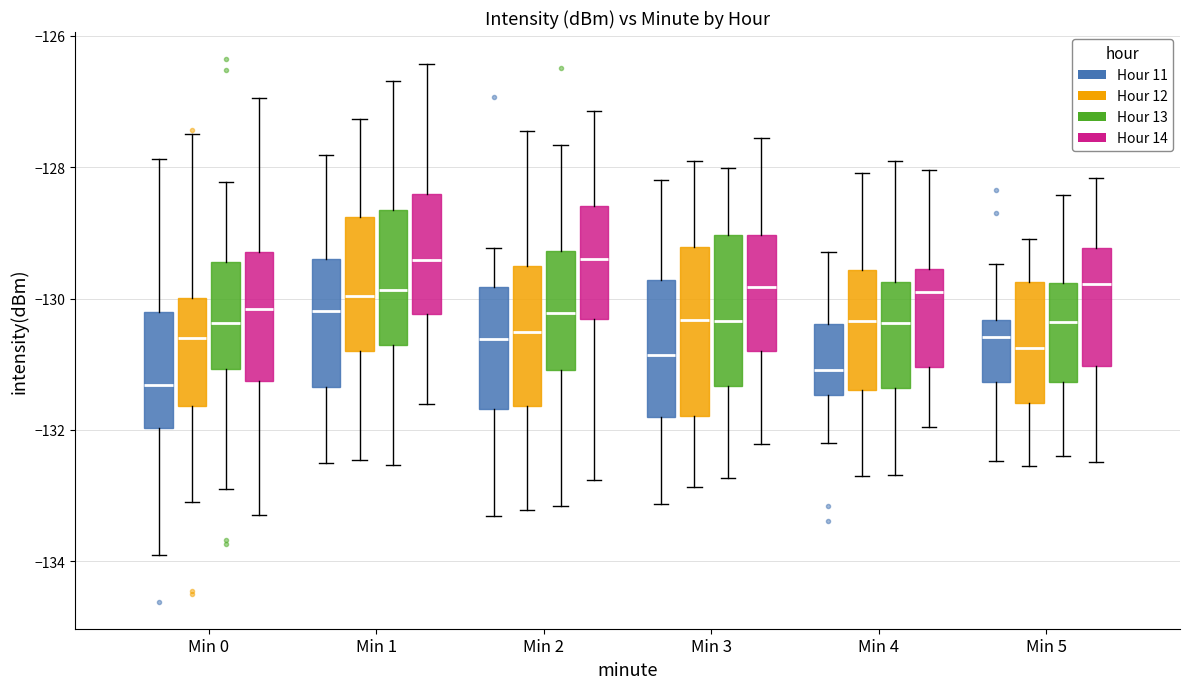

Which box is the tallest, from its lower edge to its upper edge?

Min 3 (Hour 12)